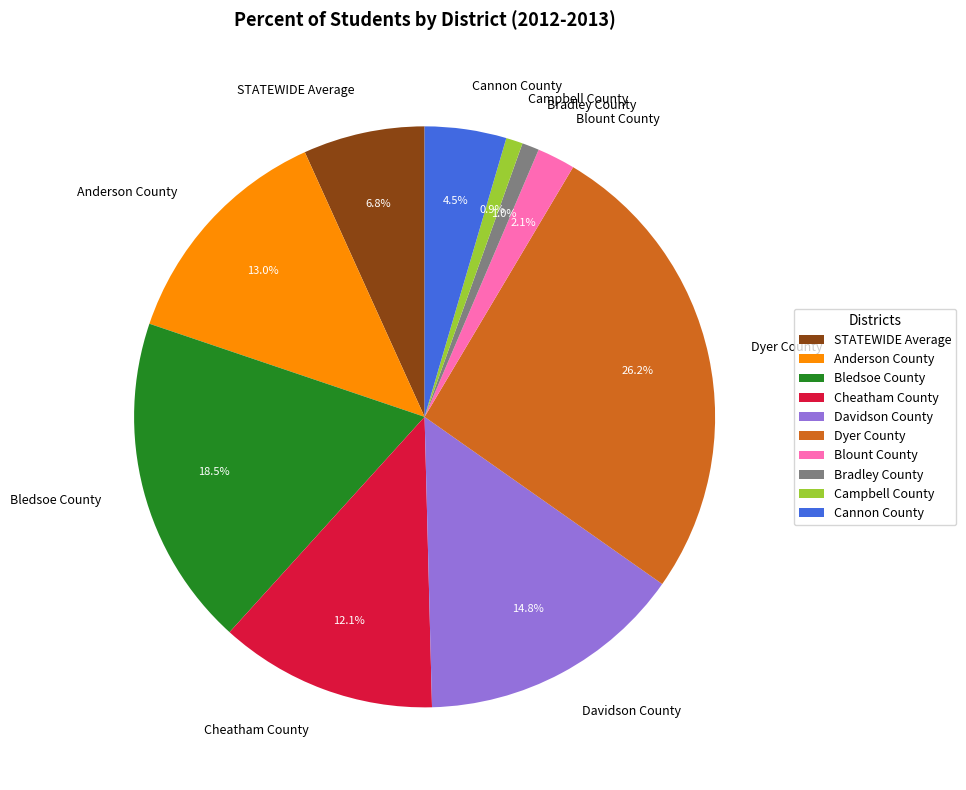

Combined, do STATEWIDE Average and Anderson County account for over 50%?

No